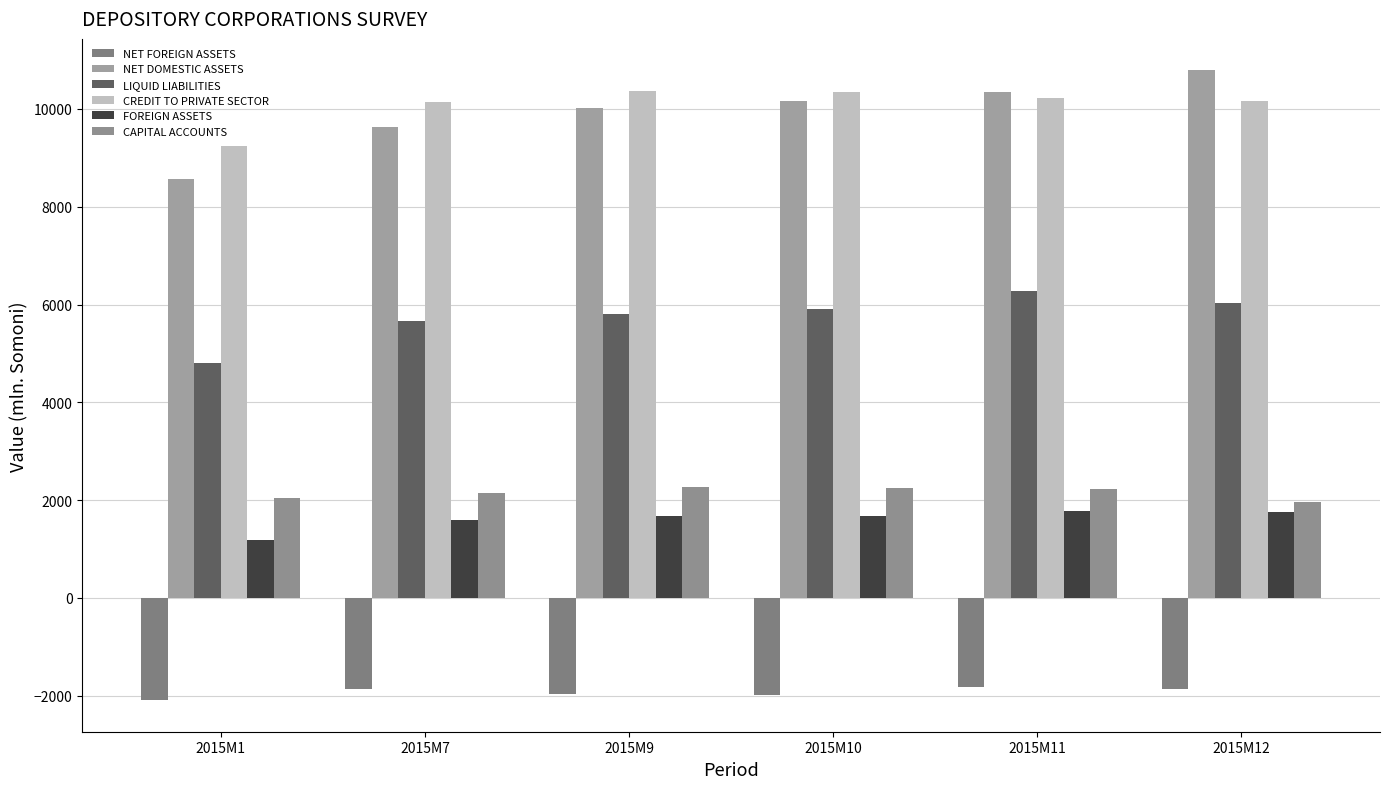

At which label does LIQUID LIABILITIES first exceed 5906?

2015M10